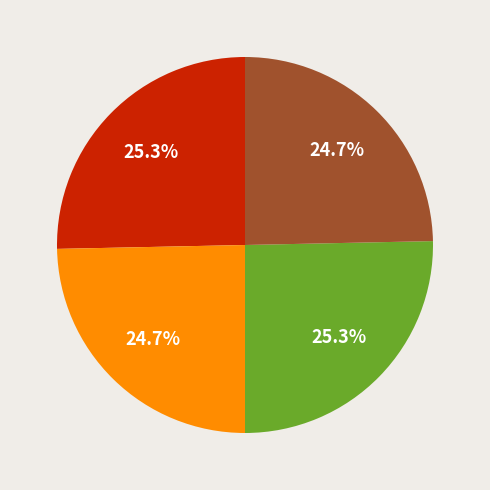

Does any single category account for the majority?

No